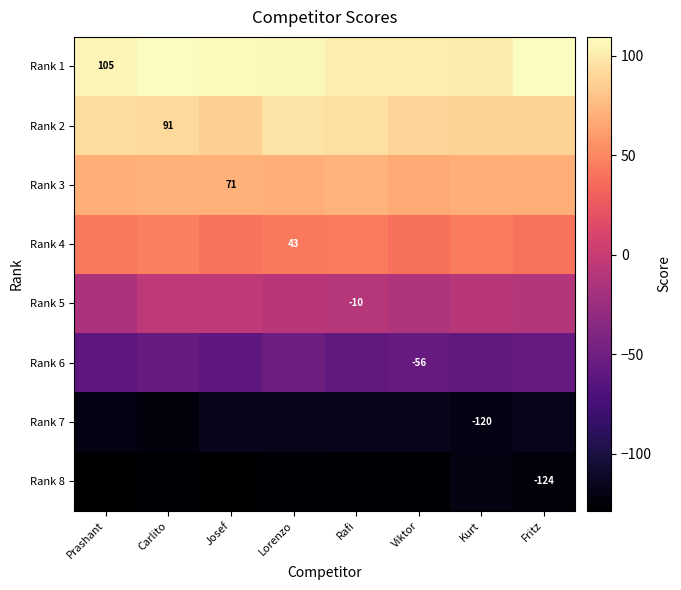

What is the average value of the Rank 5 series?

-9.4